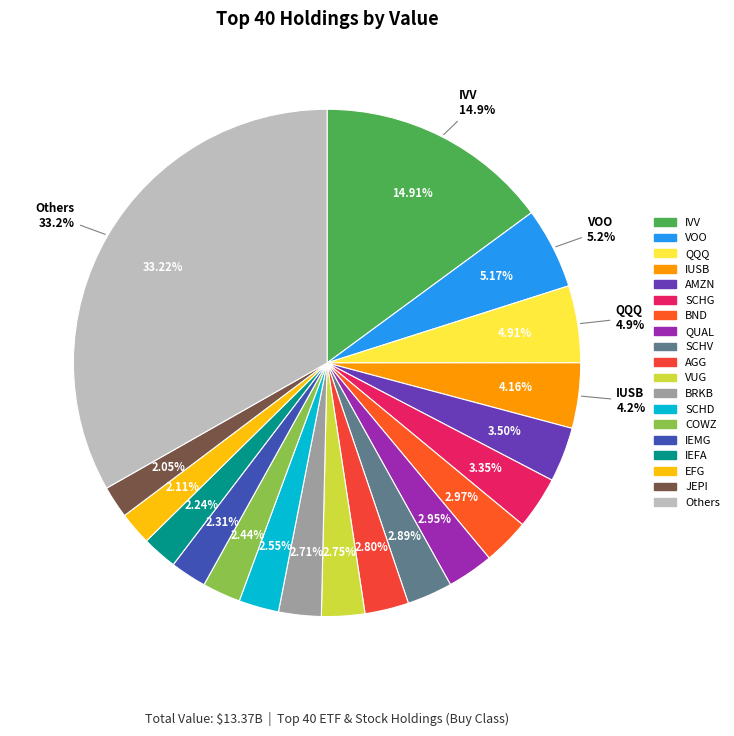

Is the sum of BRKB and BND greater than half?

No